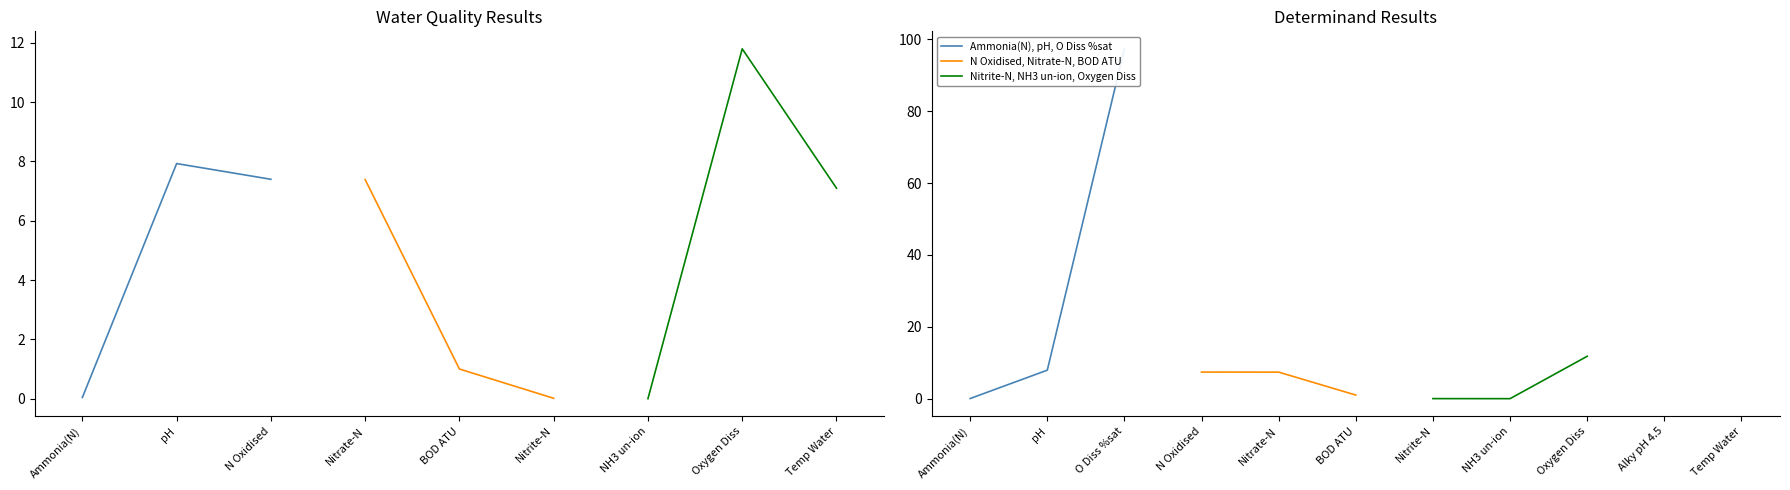

The Ammonia(N), pH, N Oxidised series shows 5.2 at pH. True or false?

False